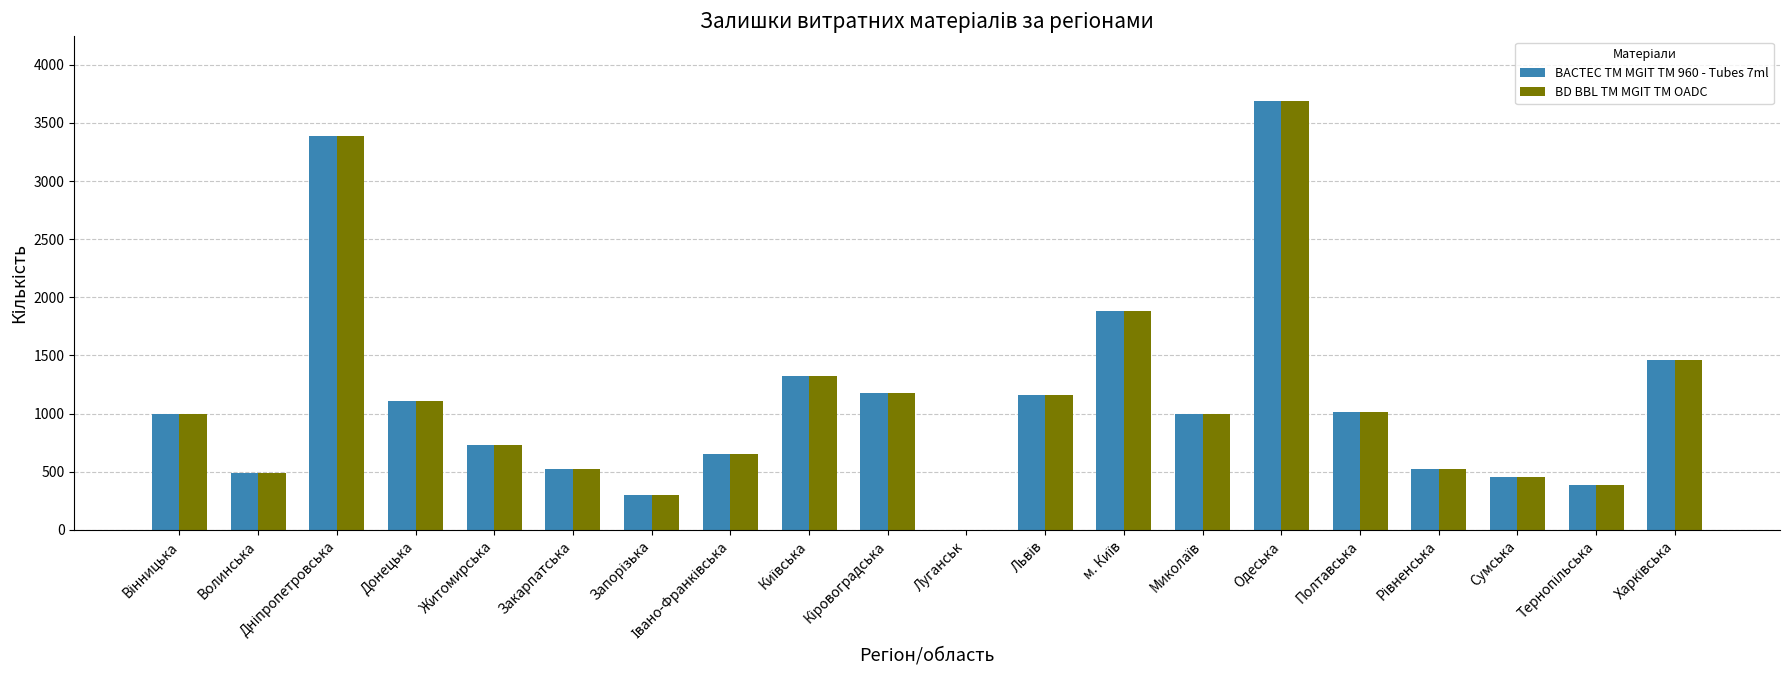

Is it true that BD BBL TM MGIT TM OADC equals 318 at Волинська?

False